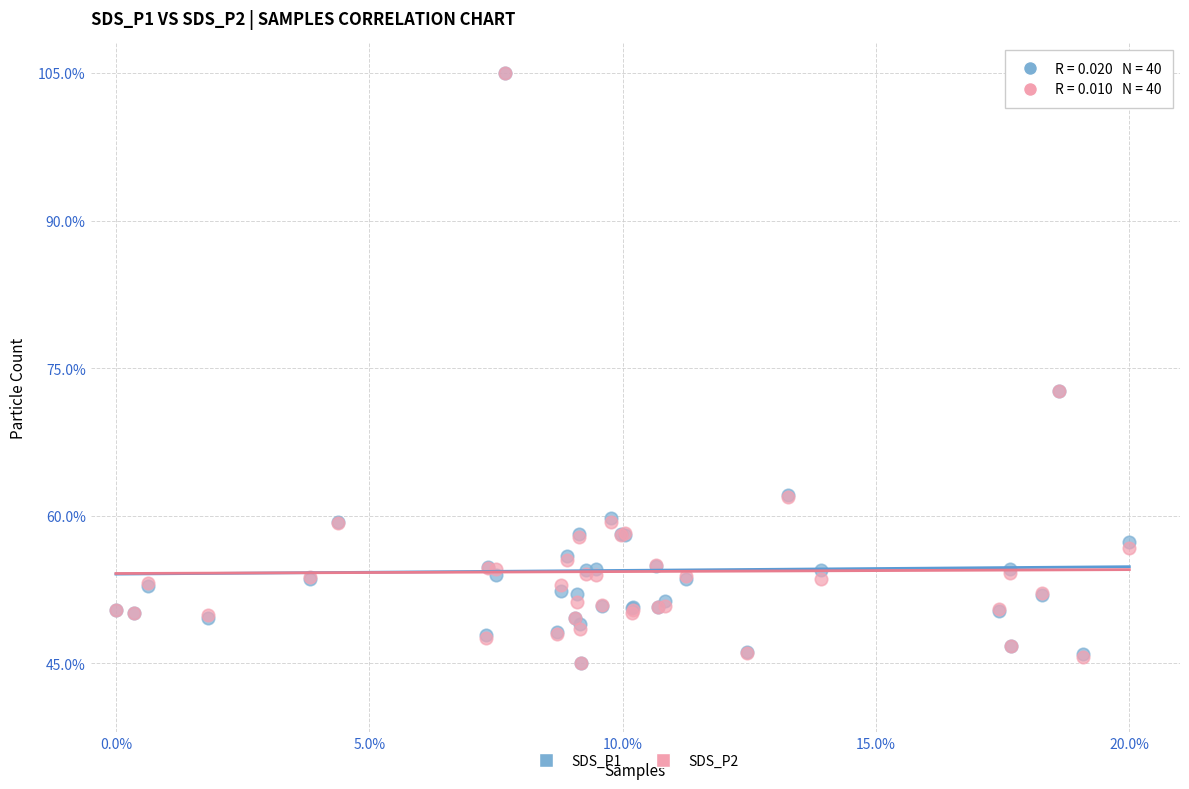

What are all the series names shown in the legend?

SDS_P1, SDS_P2